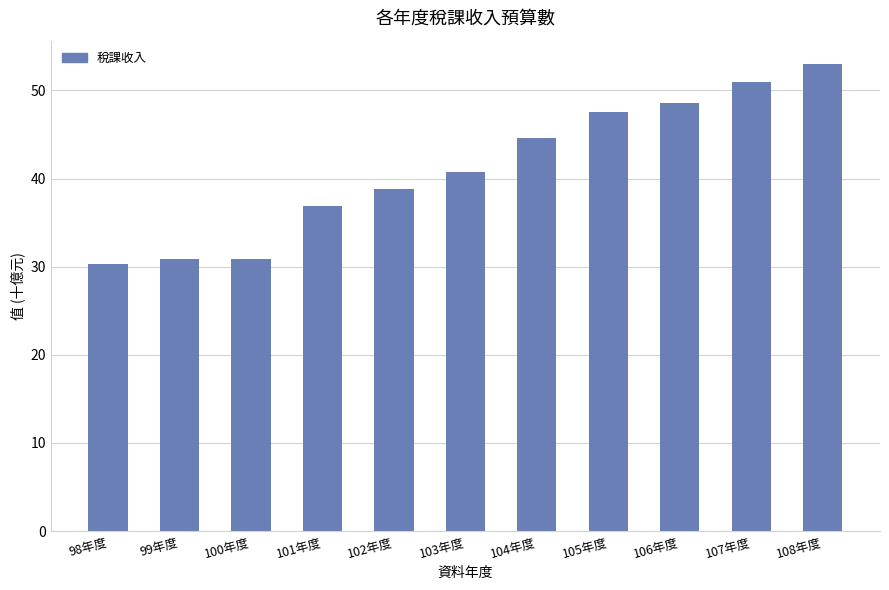

What is the sum of all values?

453.4